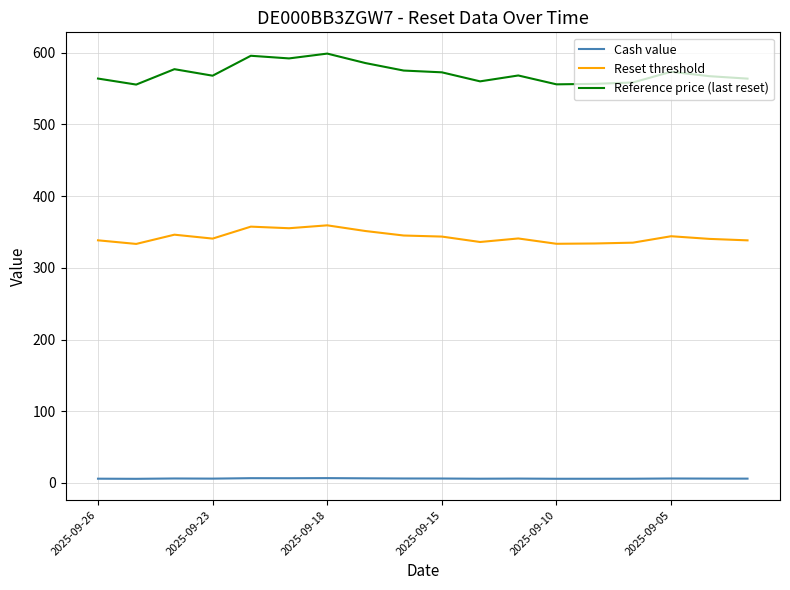

Which series has the widest spread of values?

Reference price (last reset)